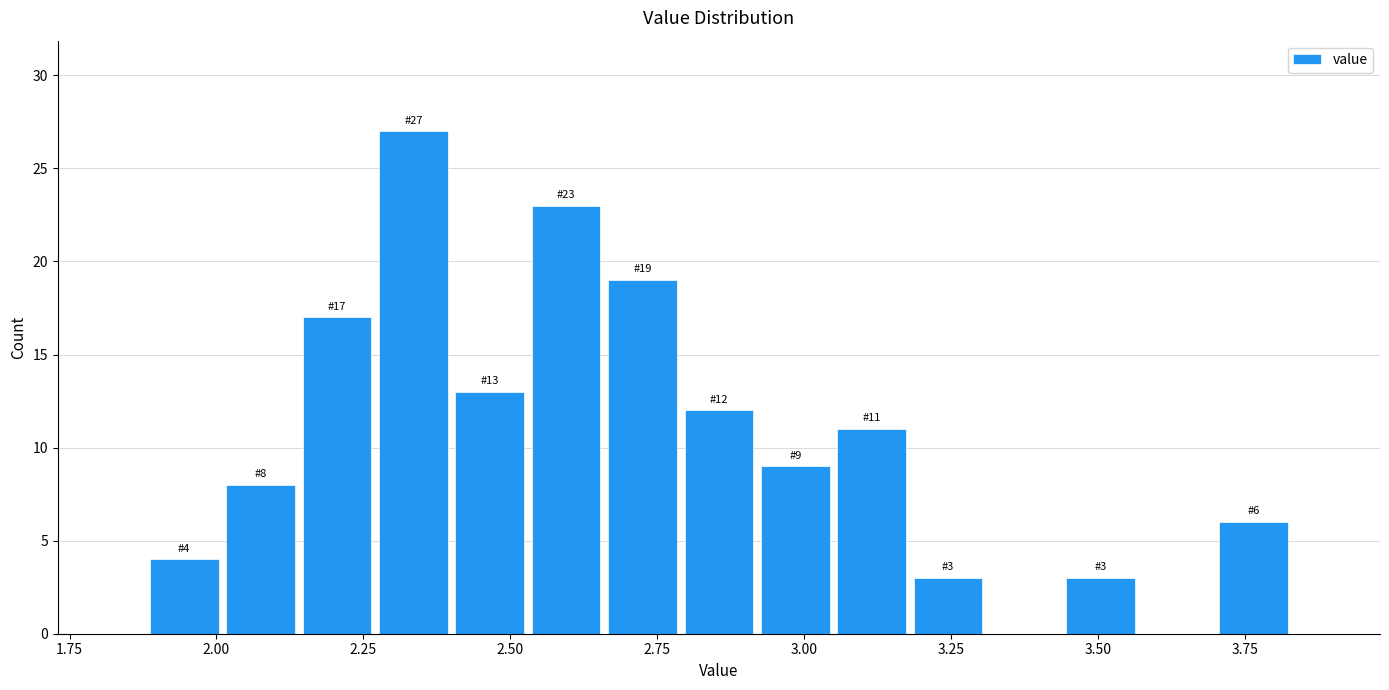

Around what value on the x-axis is the tallest bar? Give the approximate position of its centre, as read against the axis.

2.35